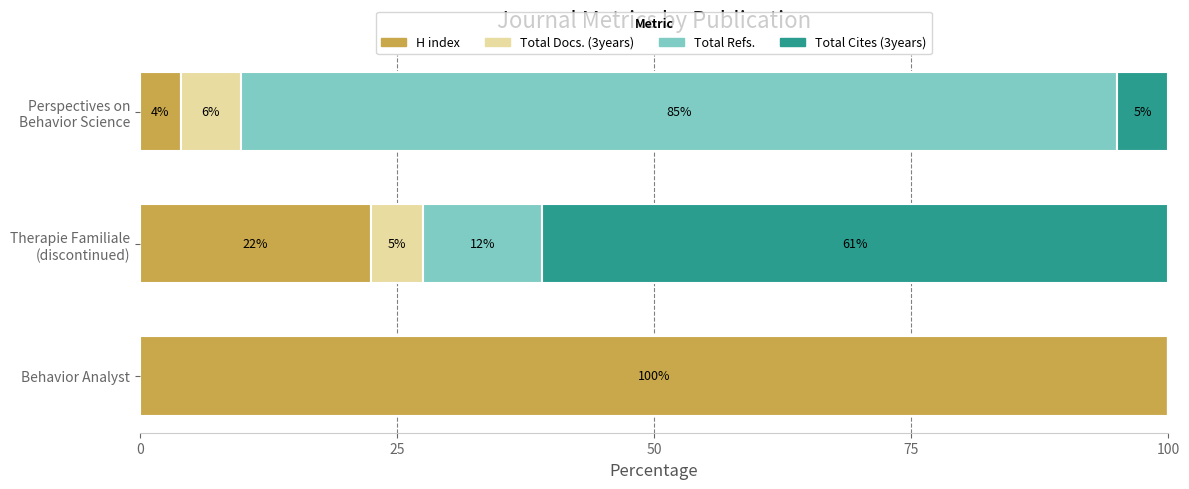

Is it true that H index equals 100.0 at Behavior Analyst?

True